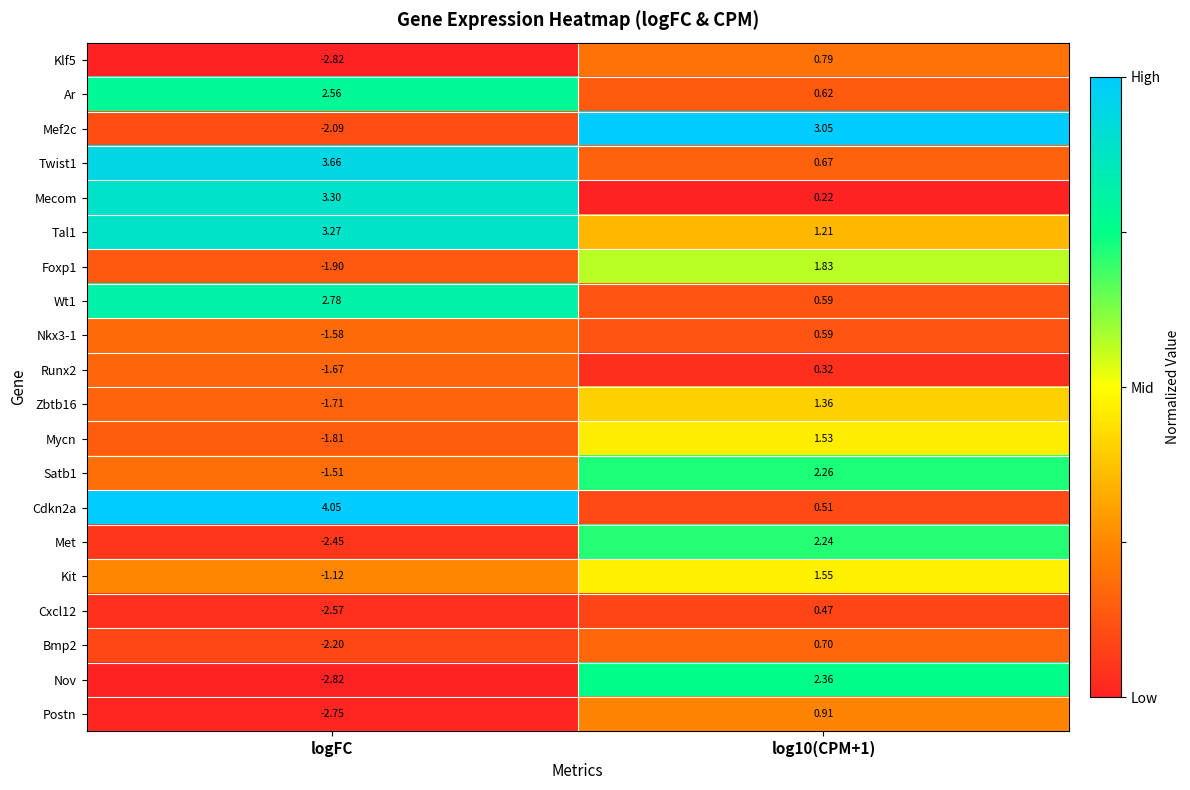

Which category has the lowest value in the Cxcl12 series?

logFC